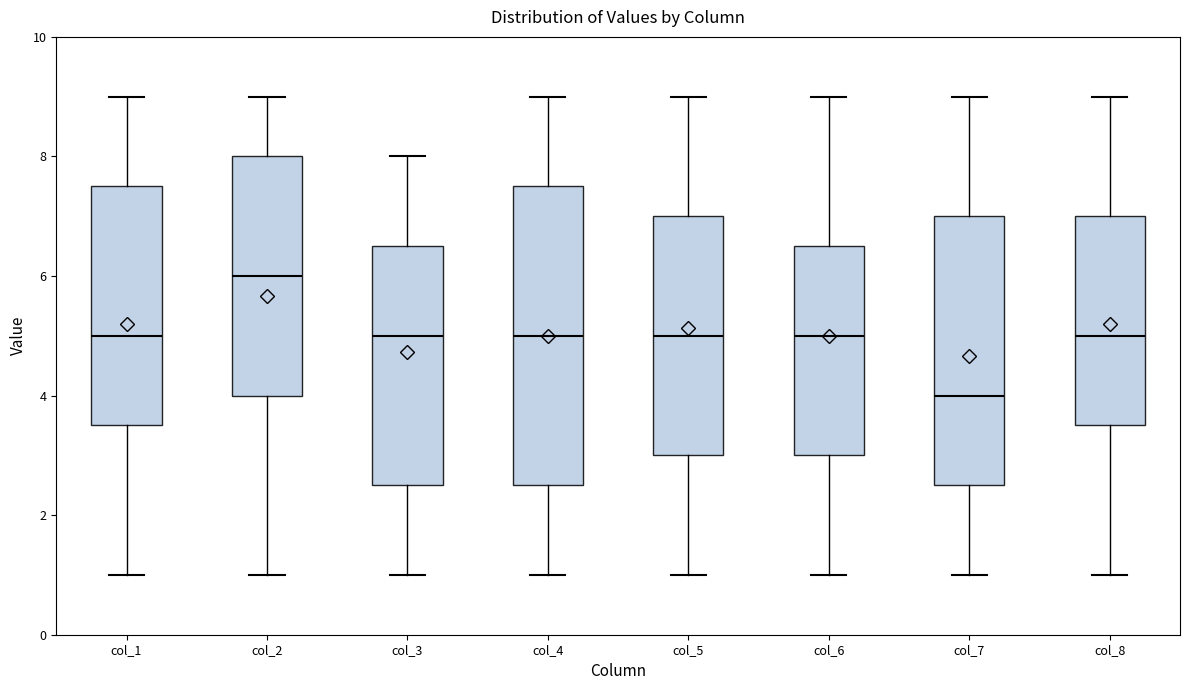

Where is the lower edge of the box for col_4 on the y-axis? The values are not printed on the chart, so give them approximately, as read against the axis.

2.6